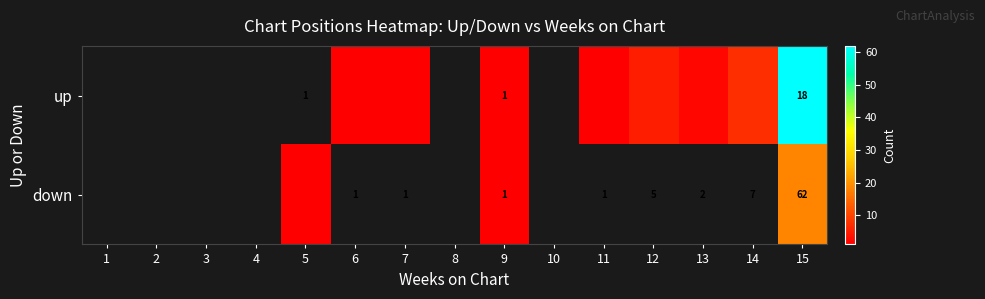

The value of up at 15 is 18. True or false?

True